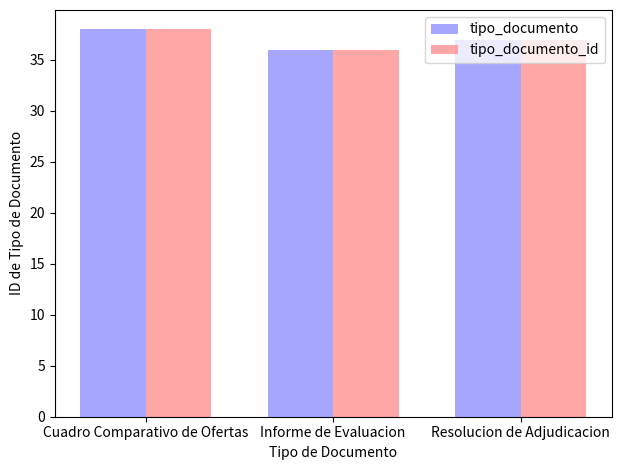

Reading left to right, what are all the values shown in this chart?

tipo_documento: 38	36	37
tipo_documento_id: 38	36	37